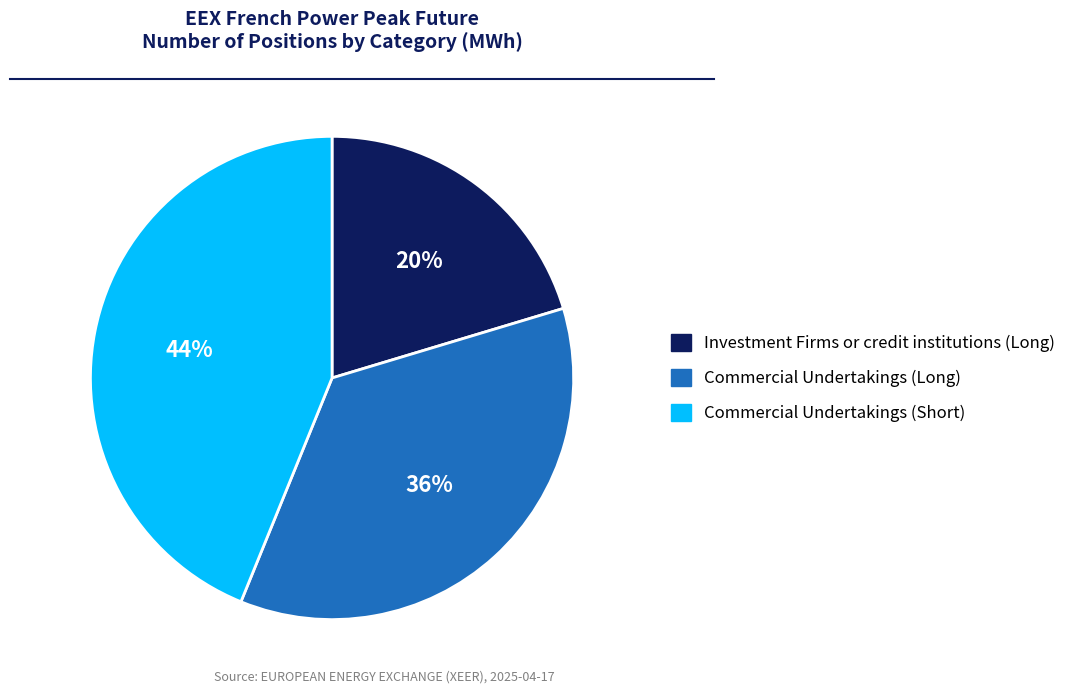

To the nearest percent, what is the combined percentage of Commercial Undertakings (Long) and Investment Firms or credit institutions (Long)?

56%